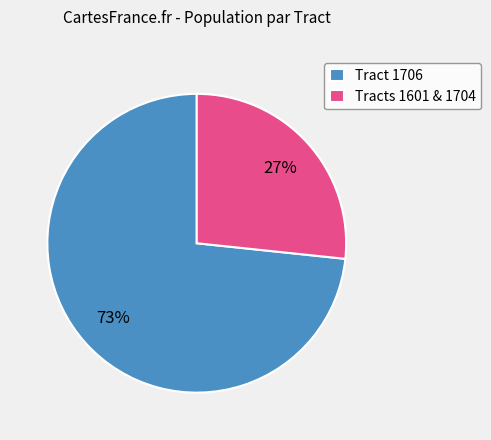

Does any single category account for the majority?

Yes